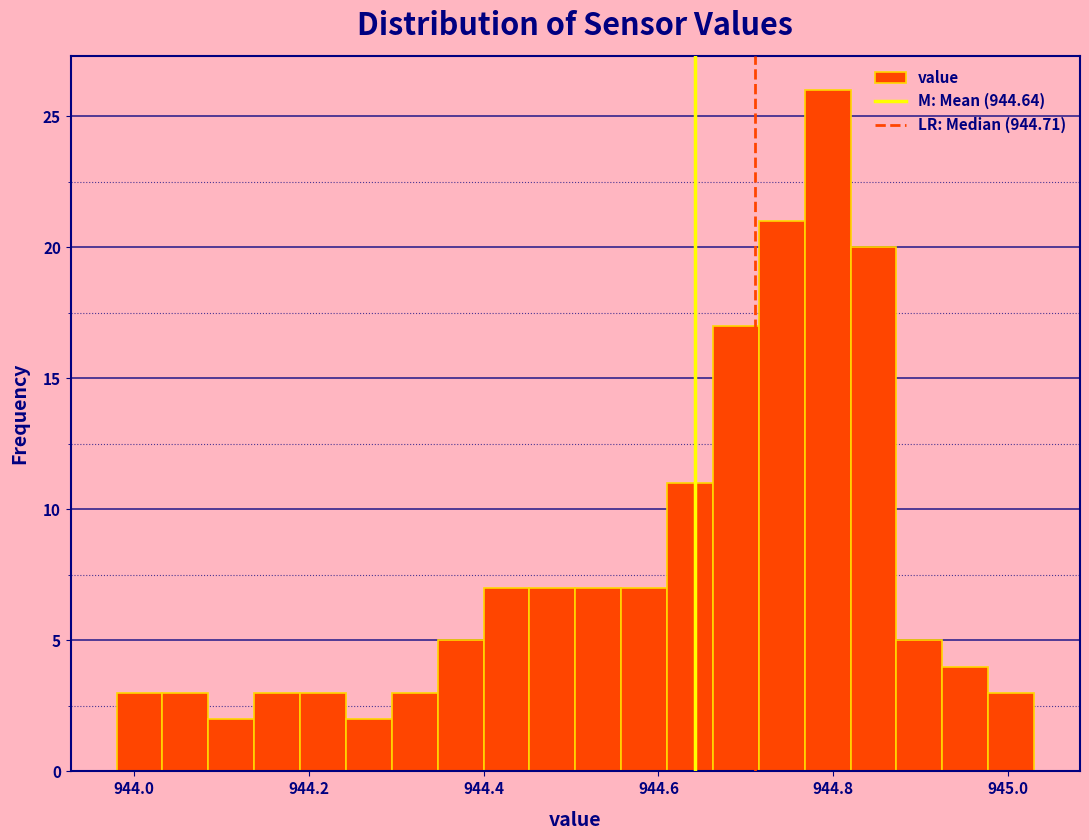

Read against the x-axis, roughly where is the centre of the tallest bar?

944.80